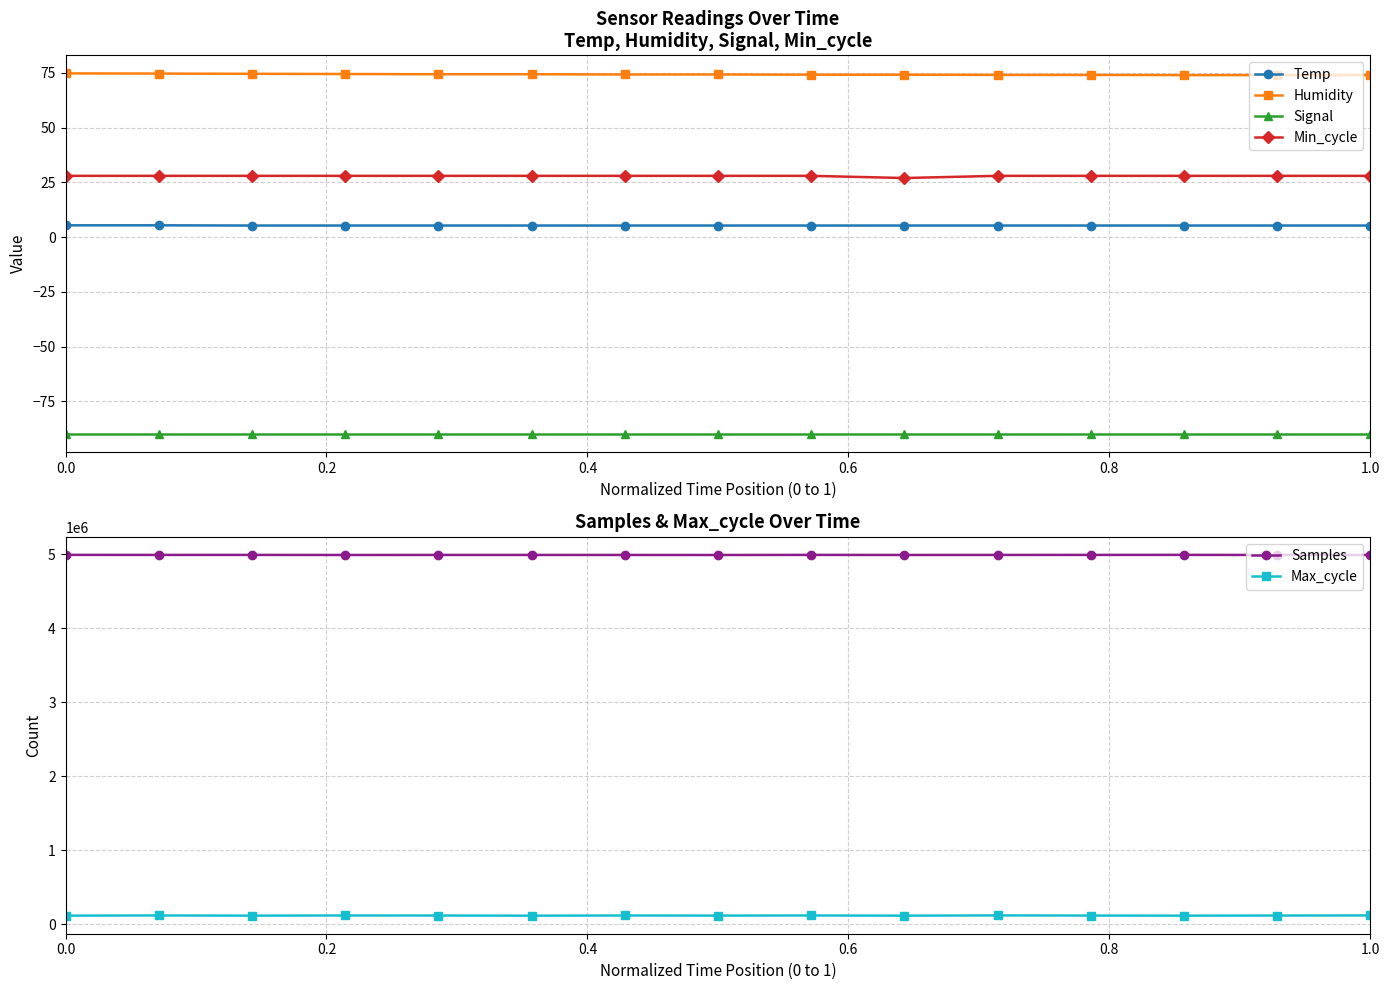

Rank the series by their maximum value, from lowest to highest.

Signal, Temp, Min_cycle, Humidity, Max_cycle, Samples